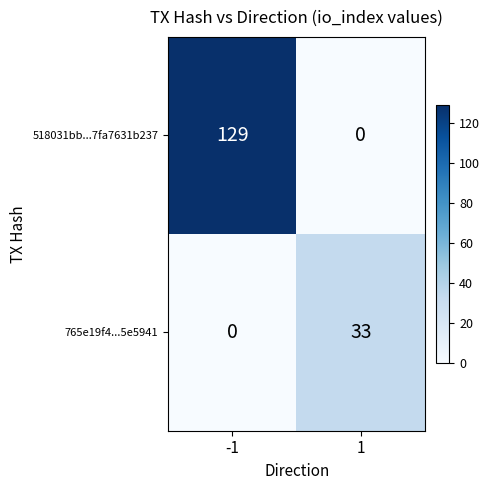

What is the approximate value of 765e19f4...5e5941 at 1, to the nearest 5?

35